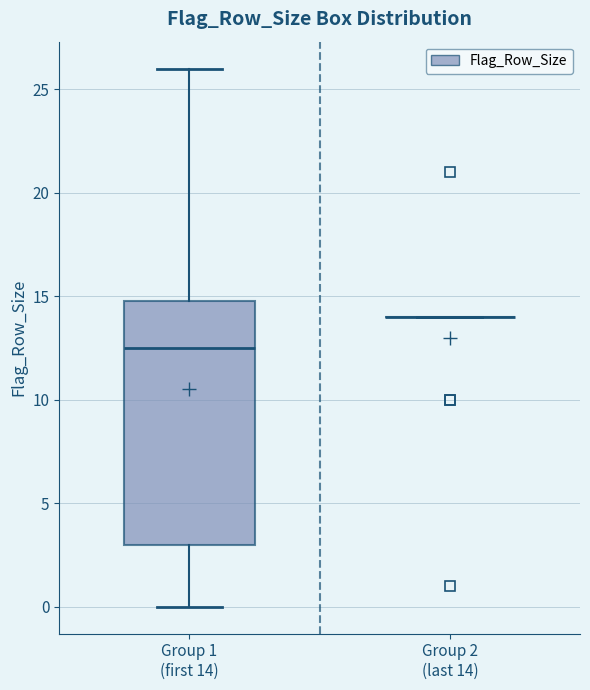

Comparing the boxes themselves (not the whiskers), which one is the tallest?

Group 1 (first 14)